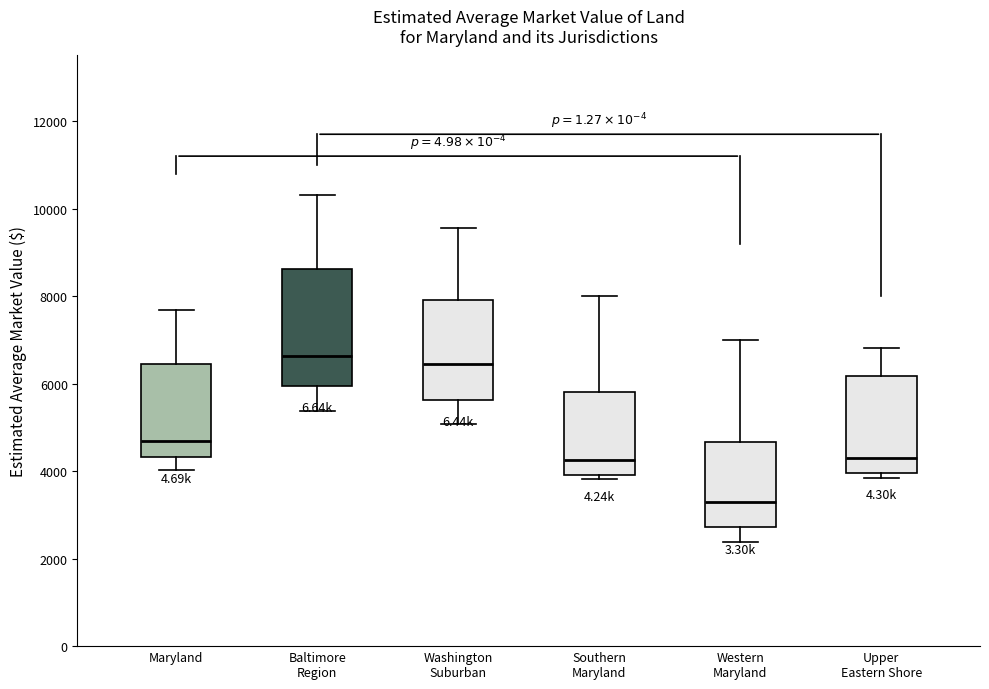

Which box has the lowest median line?

Western Maryland